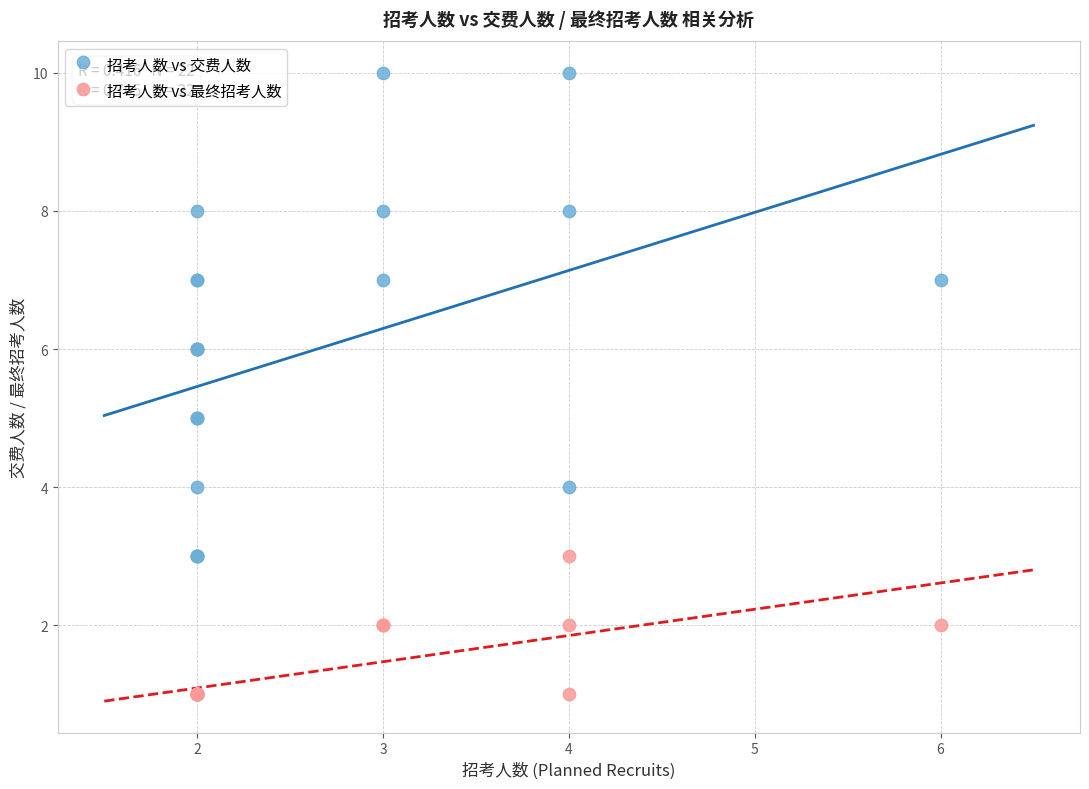

Which series has the largest Y range (max minus min)?

招考人数 vs 交费人数